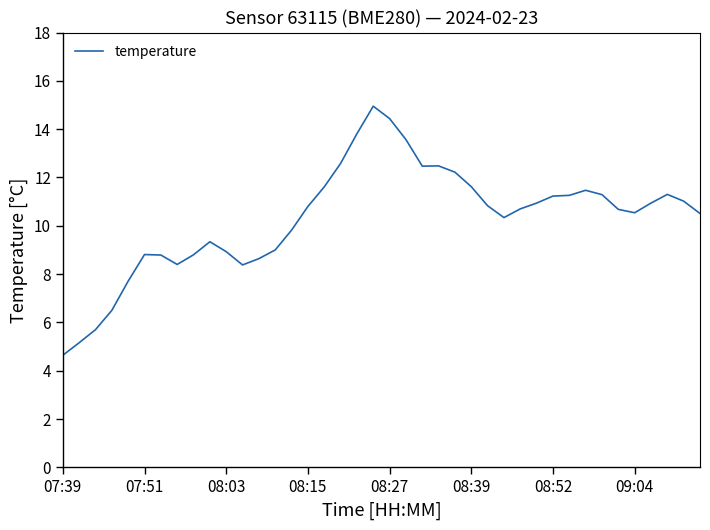

What is the minimum value shown in the chart?

4.6